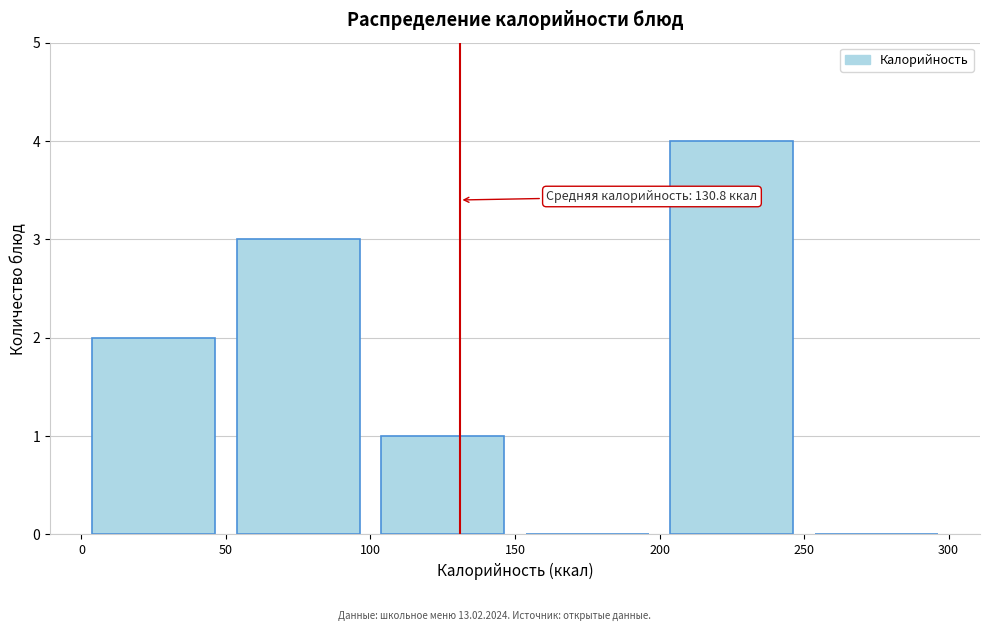

Which range on the x-axis has the tallest bar?

200 to 250